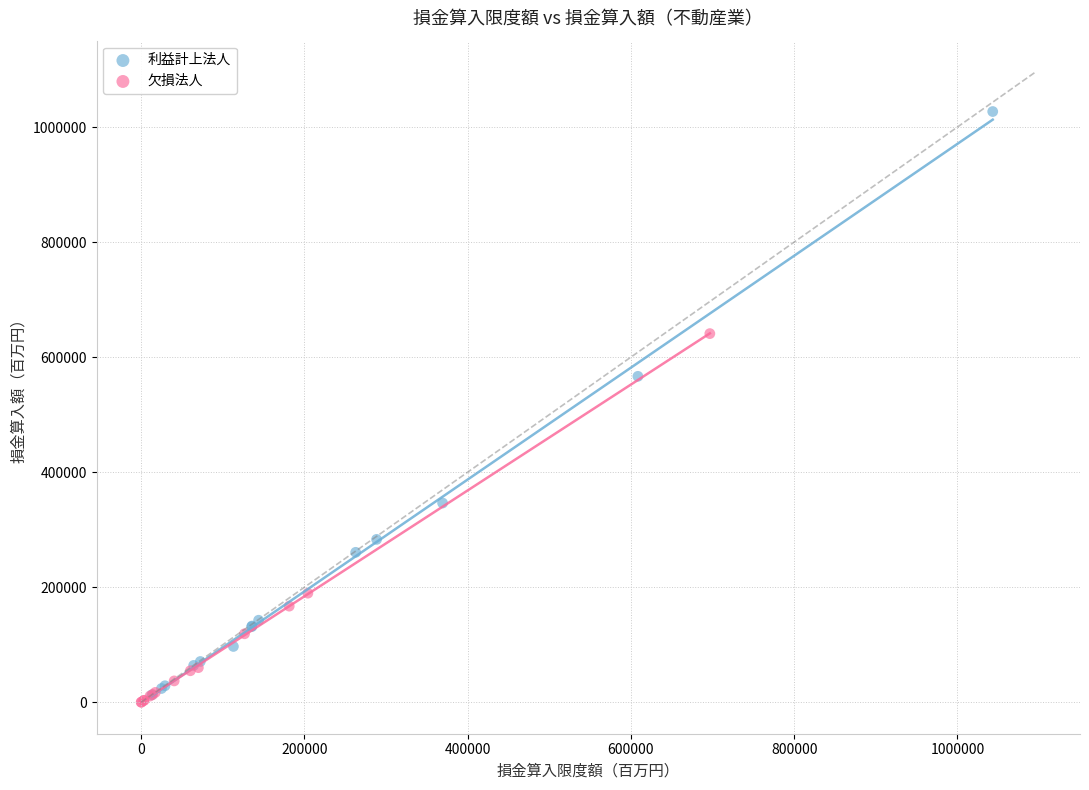

Which series contains the highest Y value?

利益計上法人